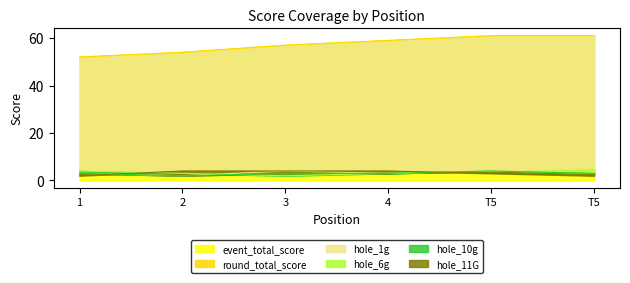

Is it true that event_total_score equals 29 at T5?

False